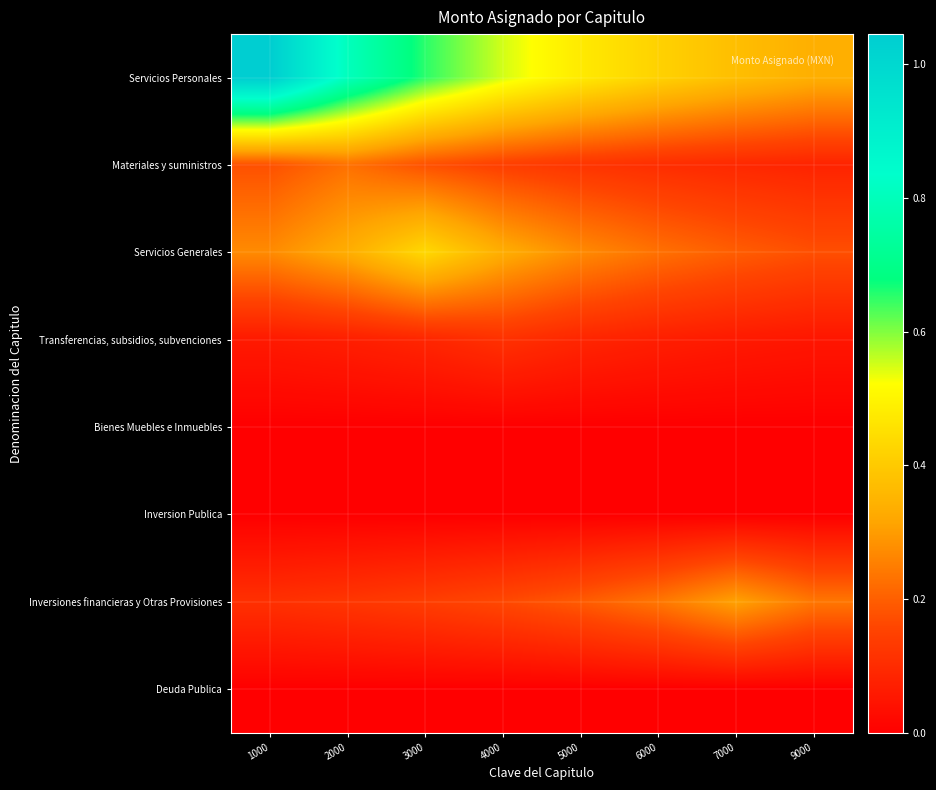

Reading right to left, list all the values displayed in this chart.

Servicios Personales: 9000=337228971.0	7000=373360646.4	6000=418163924.0	5000=475186277.3	4000=550215689.5	3000=653381131.2	2000=804161392.3	1000=1045409810.0
Materiales y suministros: 9000=81721470.4	7000=91528046.9	6000=104009144.2	5000=120431640.6	4000=143012573.3	3000=176015474.8	2000=228820117.2	1000=176015474.8
Servicios Generales: 9000=173864965.1	7000=197573823.9	6000=228769690.9	5000=271664007.9	4000=334355702.1	3000=434662412.7	2000=334355702.1	1000=271664007.9
Transferencias, subsidios, subvenciones: 9000=50725206.8	7000=58734450.0	6000=69747159.4	5000=85842657.7	4000=111595455.0	3000=85842657.7	2000=69747159.4	1000=58734450.0
Bienes Muebles e Inmuebles: 9000=0.0	7000=0.0	6000=0.0	5000=0.0	4000=0.0	3000=0.0	2000=0.0	1000=0.0
Inversion Publica: 9000=0.0	7000=0.0	6000=0.0	5000=0.0	4000=0.0	3000=0.0	2000=0.0	1000=0.0
Inversiones financieras y Otras Provisiones: 9000=238401600.8	7000=309922081.0	6000=238401600.8	5000=193701300.6	4000=163116884.7	3000=140873673.2	2000=123968832.4	1000=110686457.5
Deuda Publica: 9000=0.0	7000=0.0	6000=0.0	5000=0.0	4000=0.0	3000=0.0	2000=0.0	1000=0.0